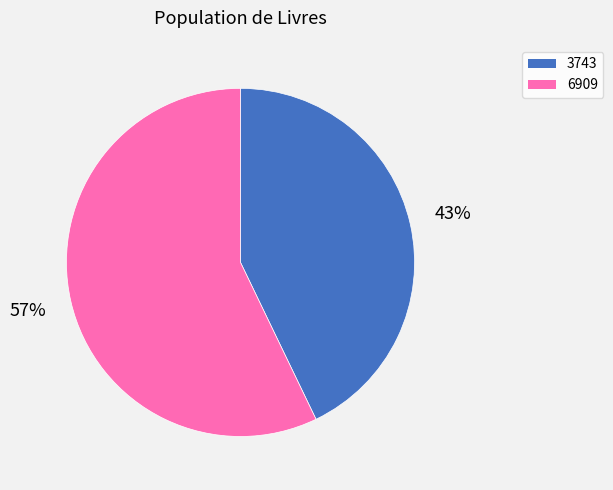

Which category accounts for the majority?

6909